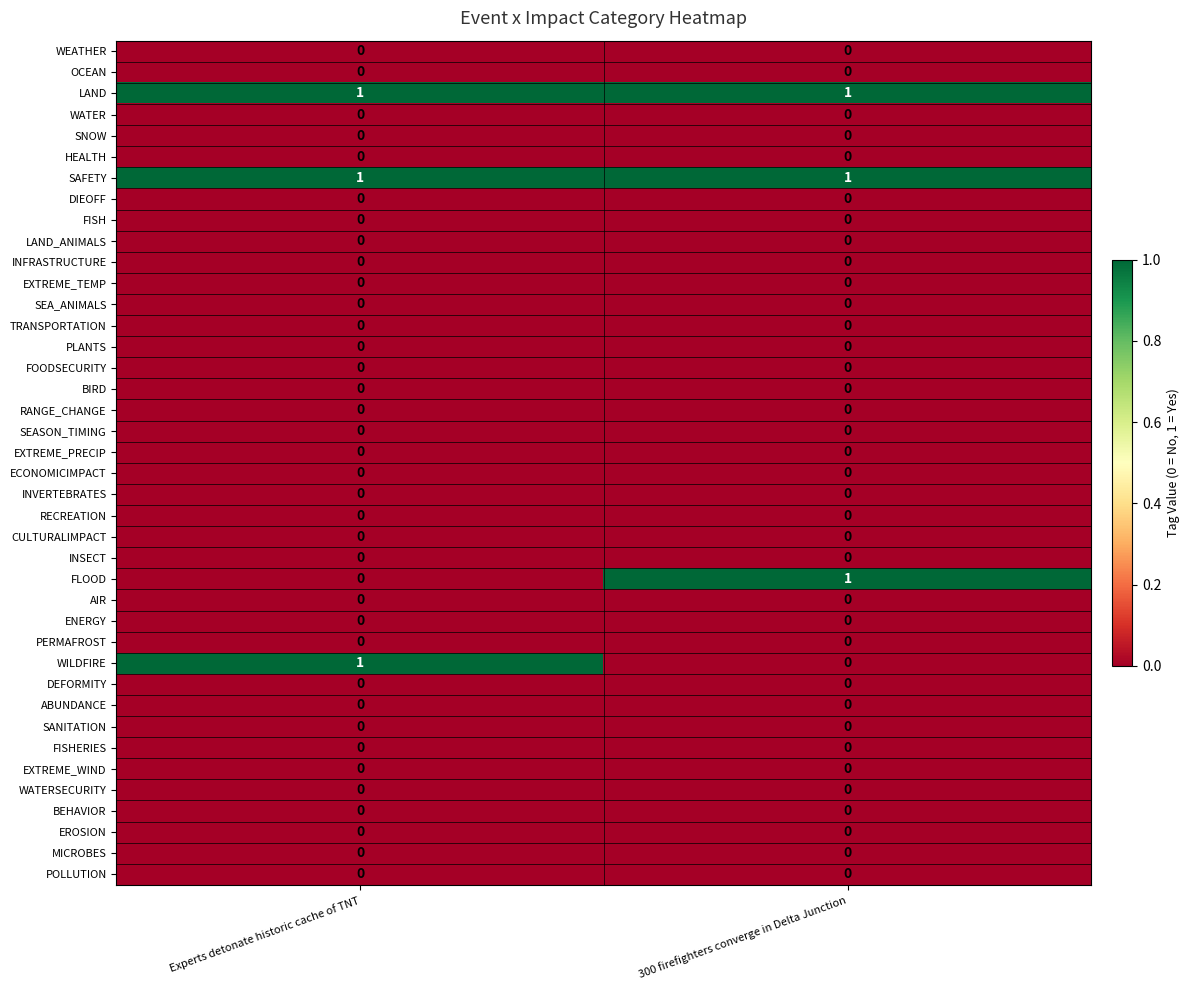

What is the spread (max minus min) of values at 300 firefighters converge in Delta Junction?

1